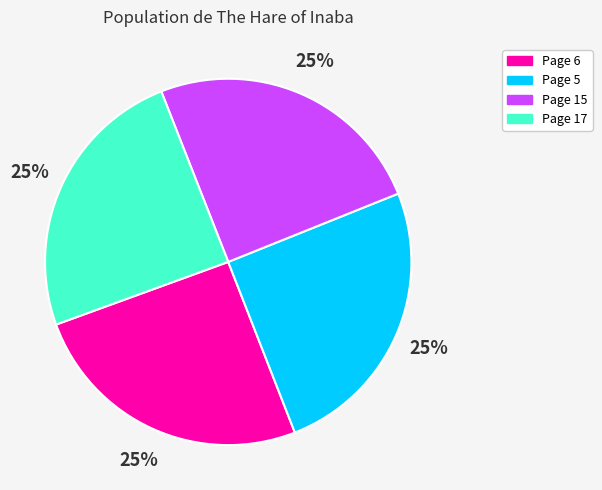

To the nearest percent, what percentage of the pie is Page 6?

25%